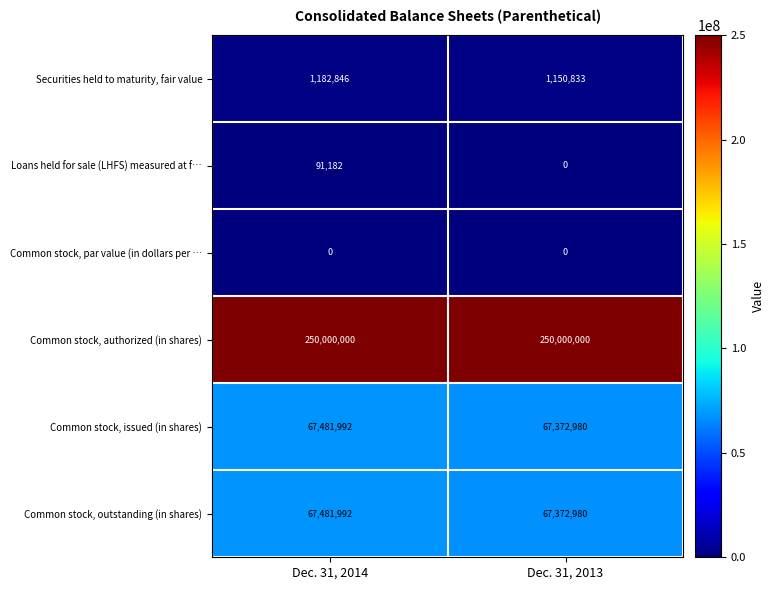

Count the number of data series in this chart.

6